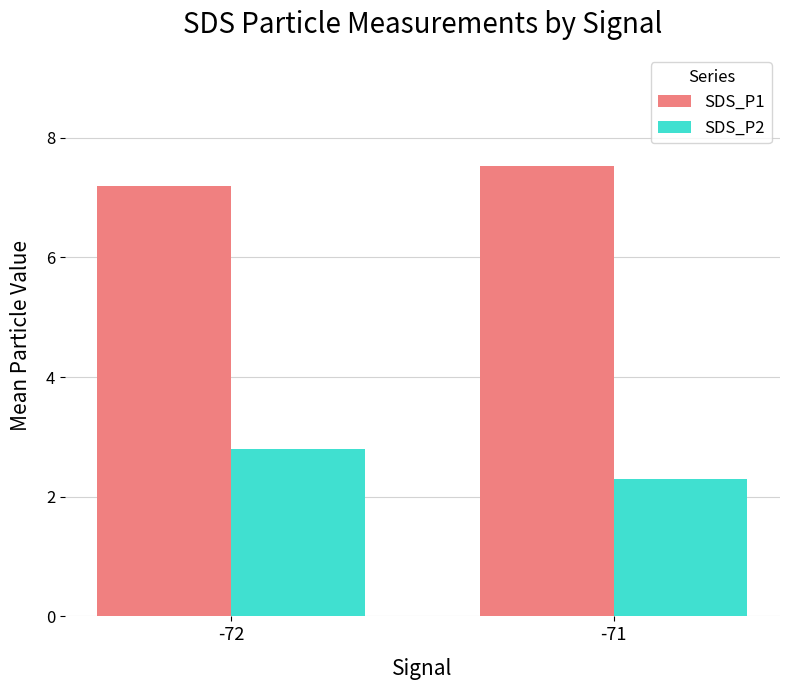

What is the lowest value of the SDS_P1 series?

7.2